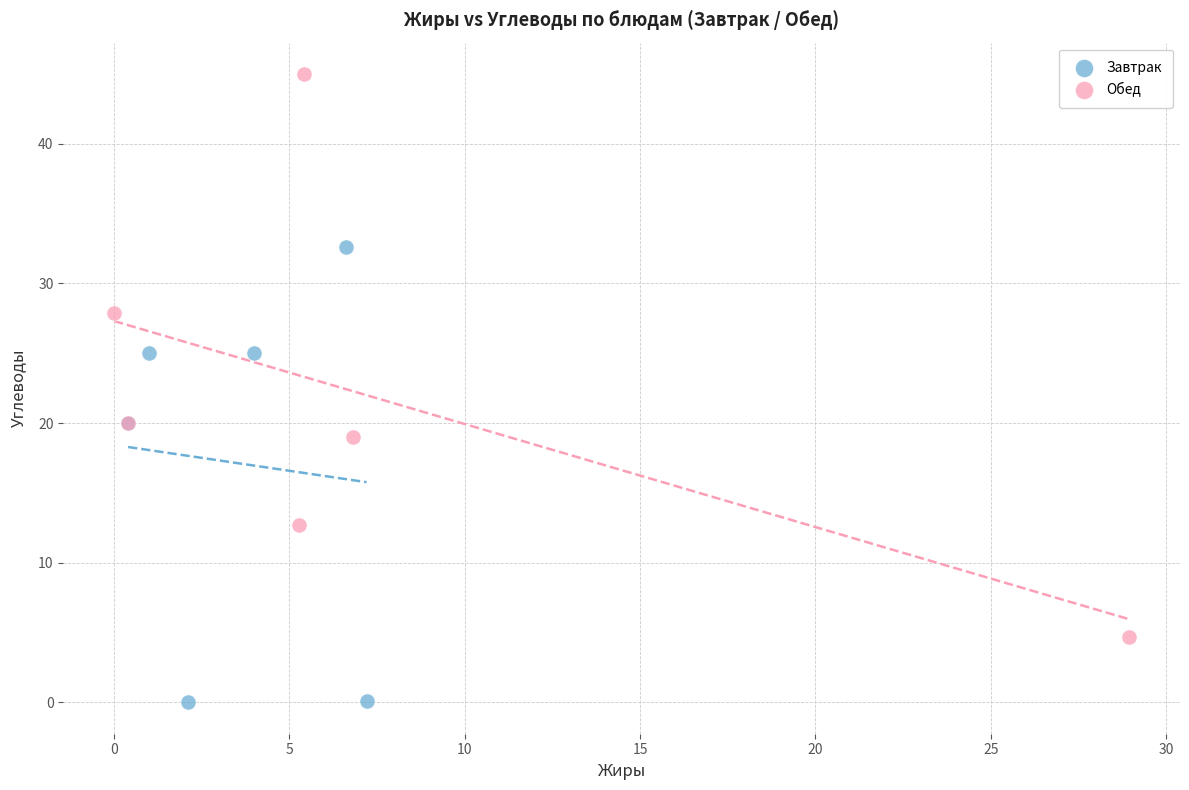

Which series has the largest Y range (max minus min)?

Обед